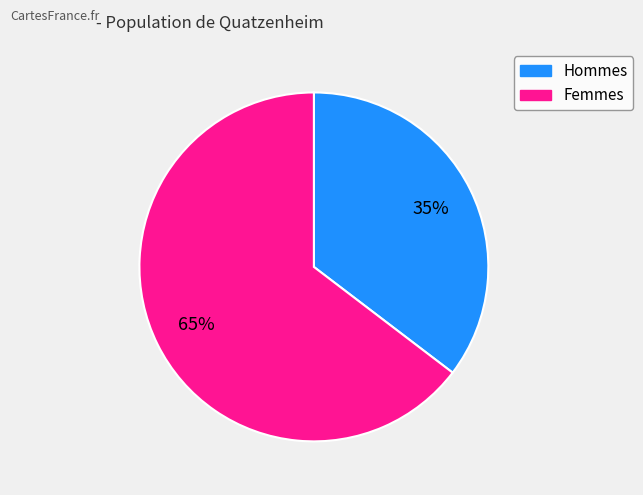

To the nearest percent, what is the average slice percentage?

50%